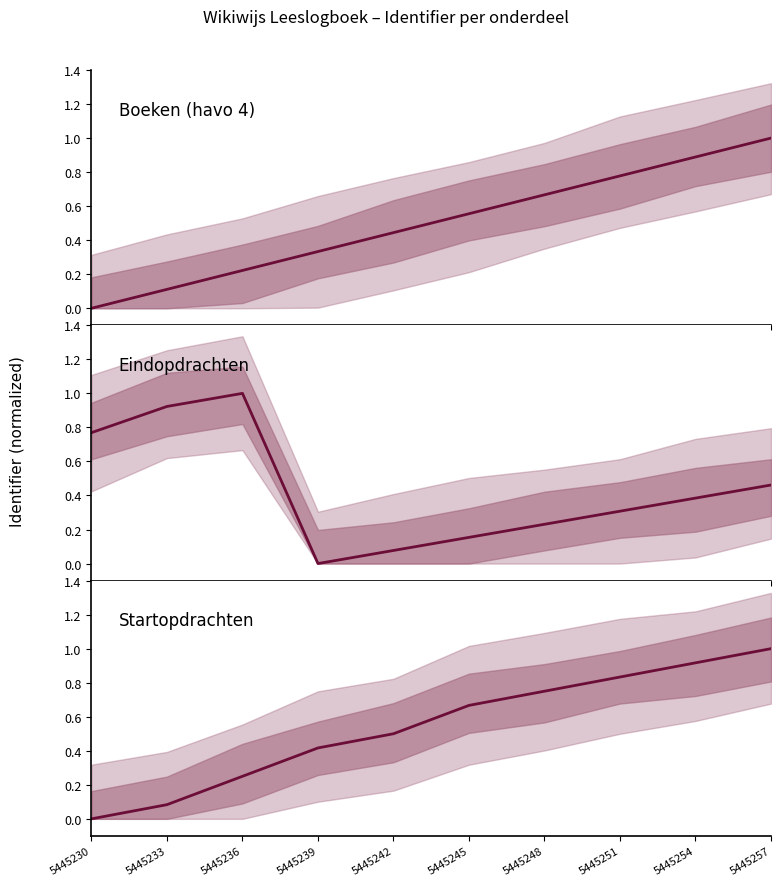

What is the difference between the Startopdrachten values at 5445236 and 5445251?

0.6